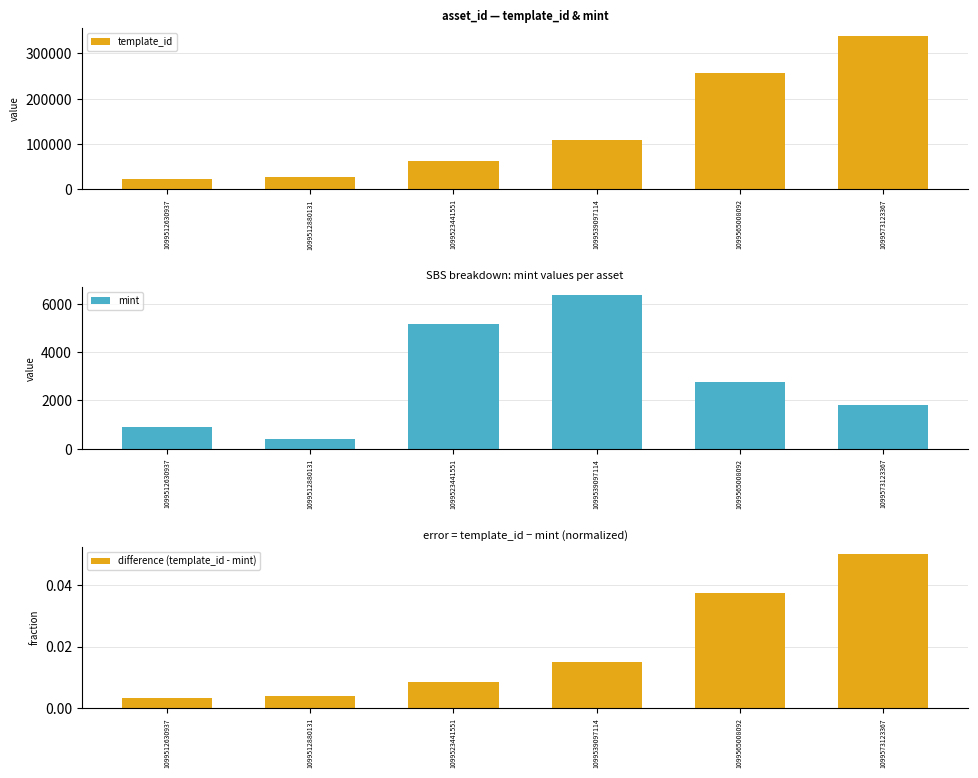

What is the value of the template_id bar at the 6th from the left?

339228